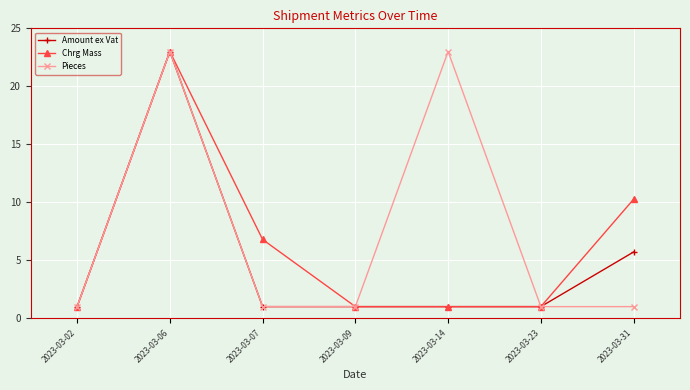

List the series in order of their overall mean, lowest first.

Amount ex Vat, Chrg Mass, Pieces